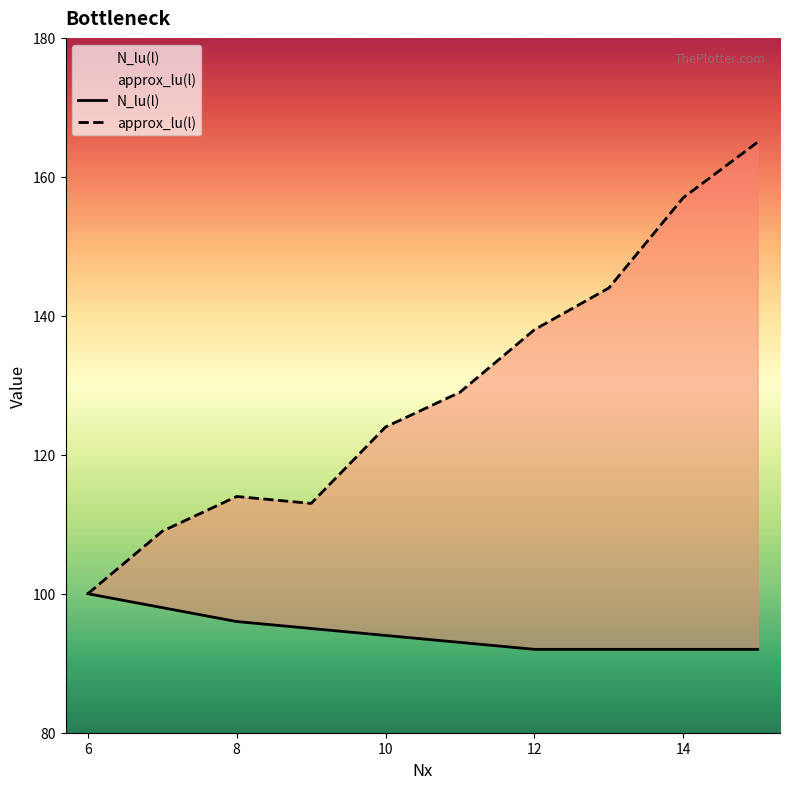

The approx_lu(l) series shows 91 at 12. True or false?

False